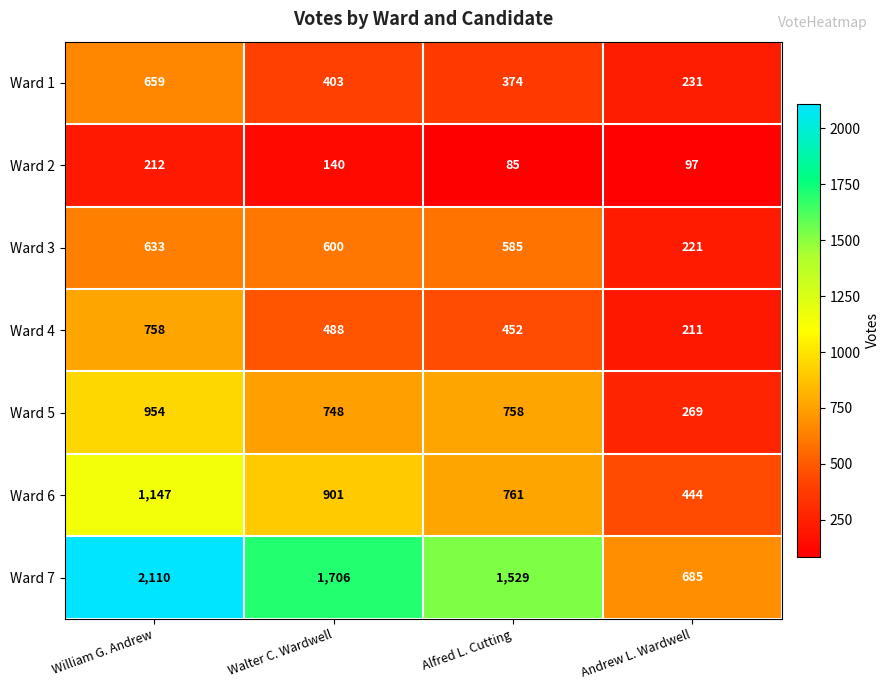

Count the number of categories in the chart.

4